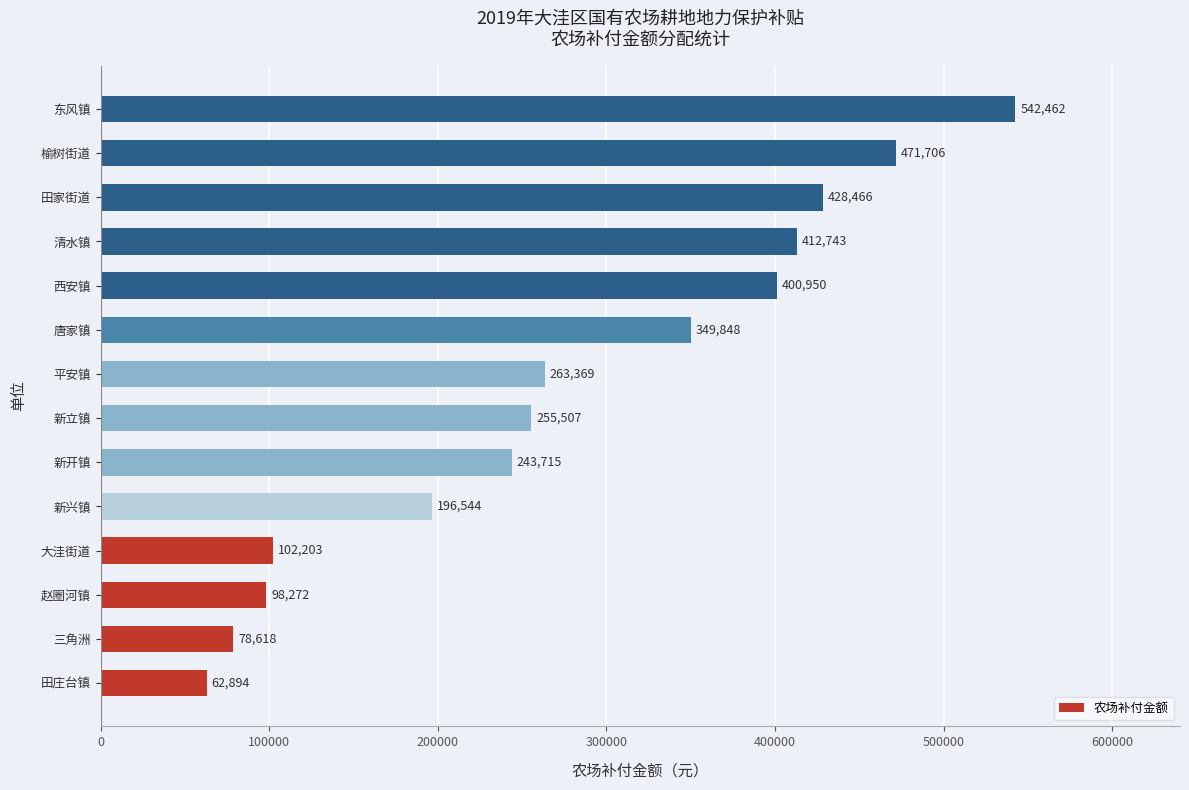

Rank the categories by value from lowest to highest.

田庄台镇, 三角洲, 赵圈河镇, 大洼街道, 新兴镇, 新开镇, 新立镇, 平安镇, 唐家镇, 西安镇, 清水镇, 田家街道, 榆树街道, 东风镇